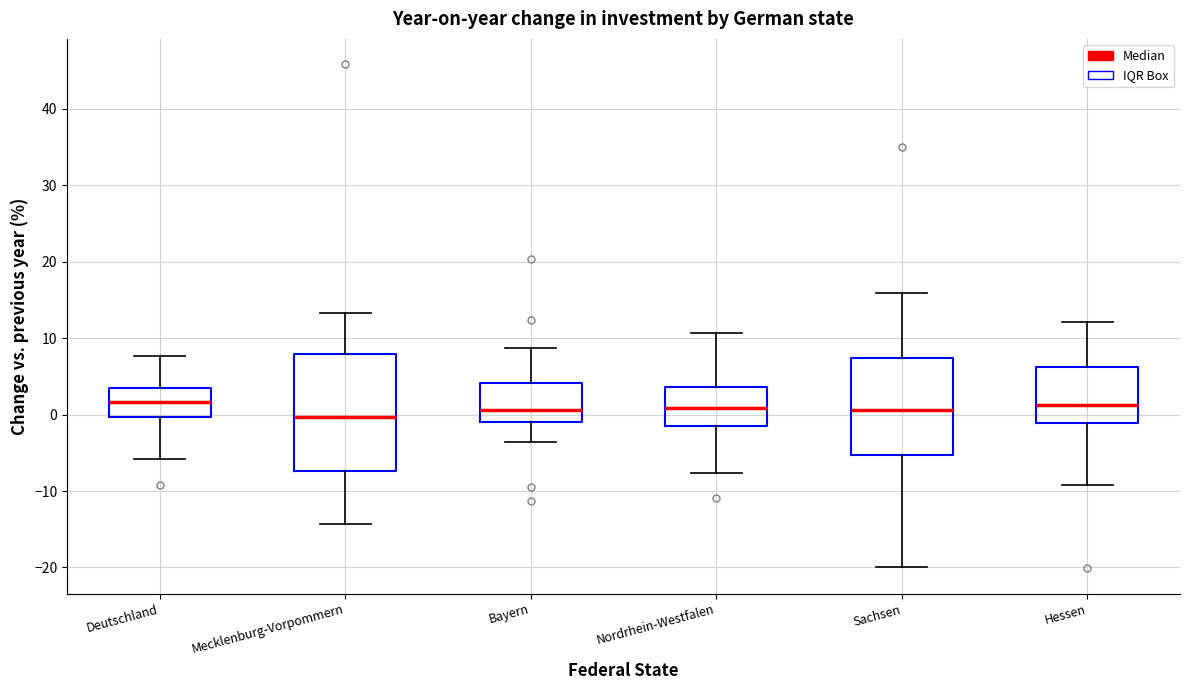

Where does the median line of the box for Mecklenburg-Vorpommern sit on the y-axis? The values are not printed on the chart, so give them approximately, as read against the axis.

0